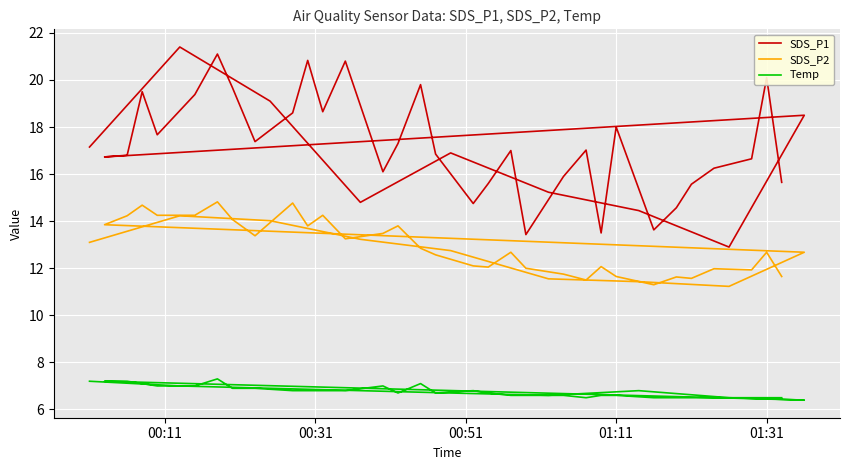

At how many categories does at least one series exceed 16?

27